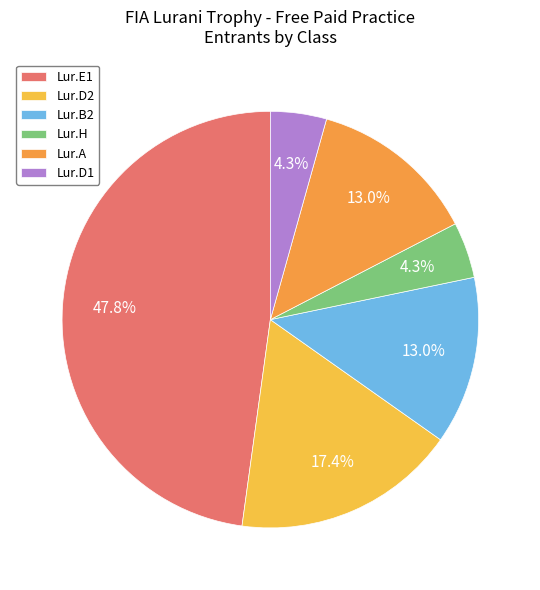

Does Lur.B2 account for over 50% of the chart?

No